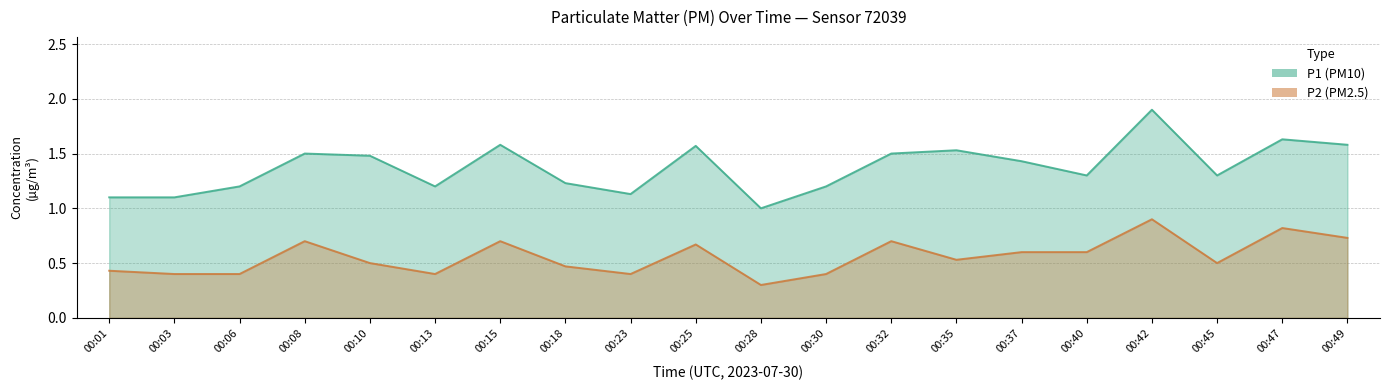

Read the P2 value at 00:32.

0.7